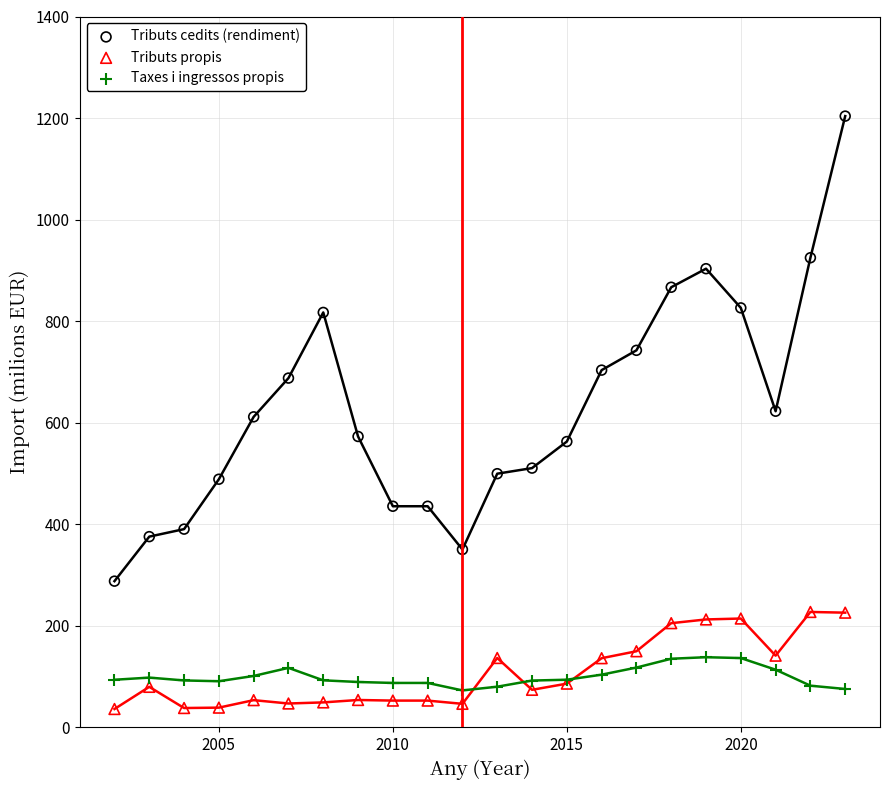

What are all the series names shown in the legend?

Tributs cedits (rendiment), Tributs propis, Taxes i ingressos propis